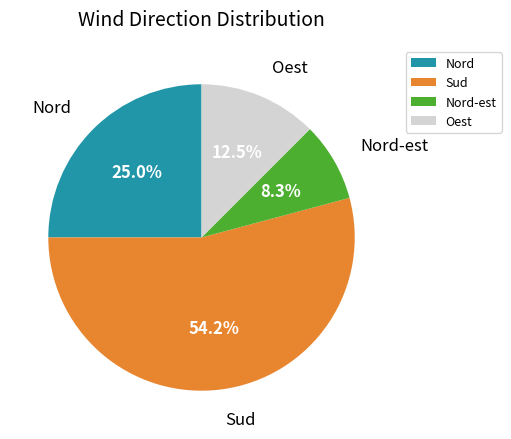

Which has a higher value, Oest or Nord-est?

Oest